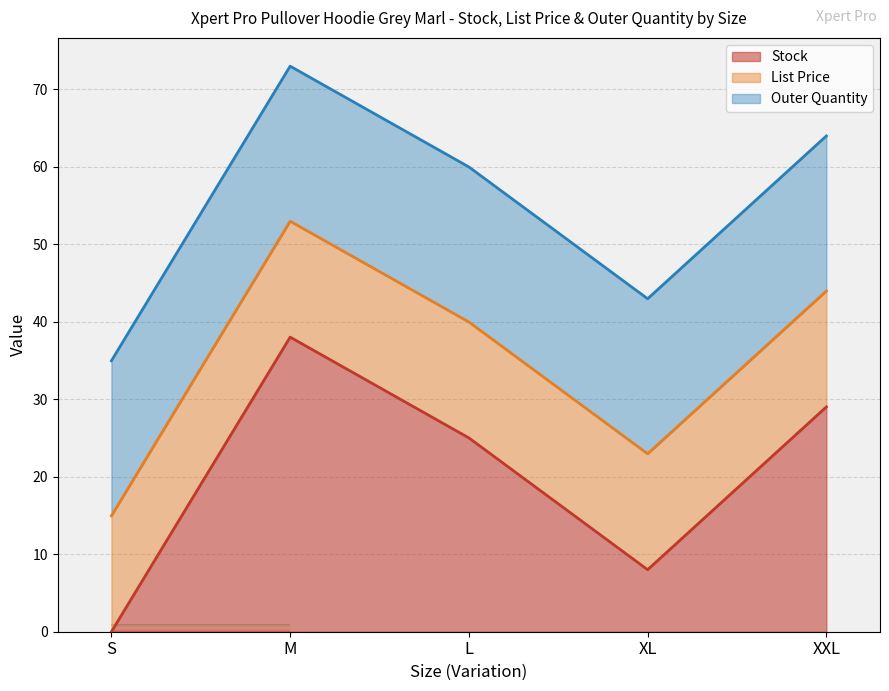

How many times do Stock and List Price cross each other?

3